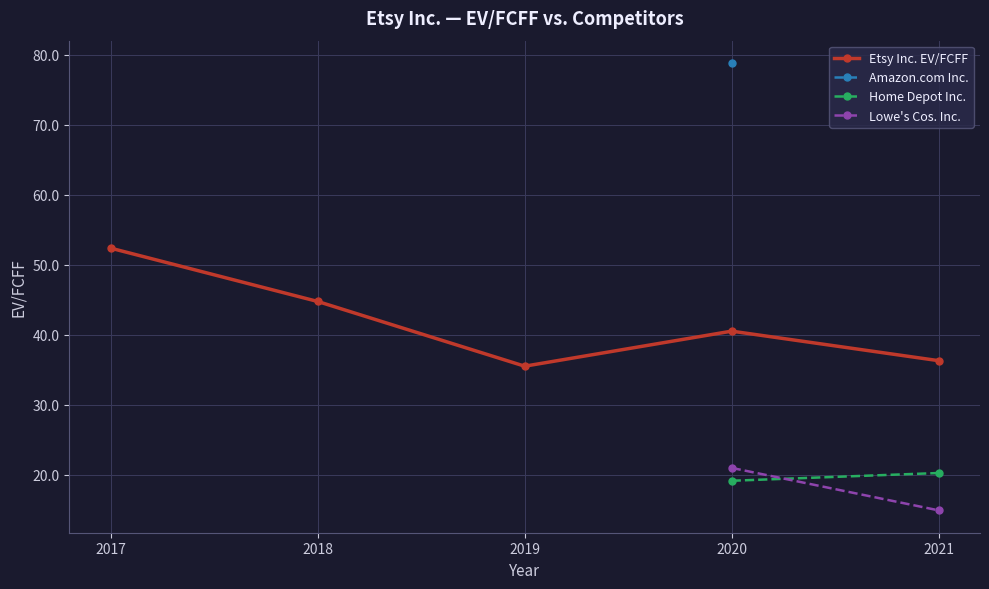

At which category is the sum across all series the highest?

2020-12-31